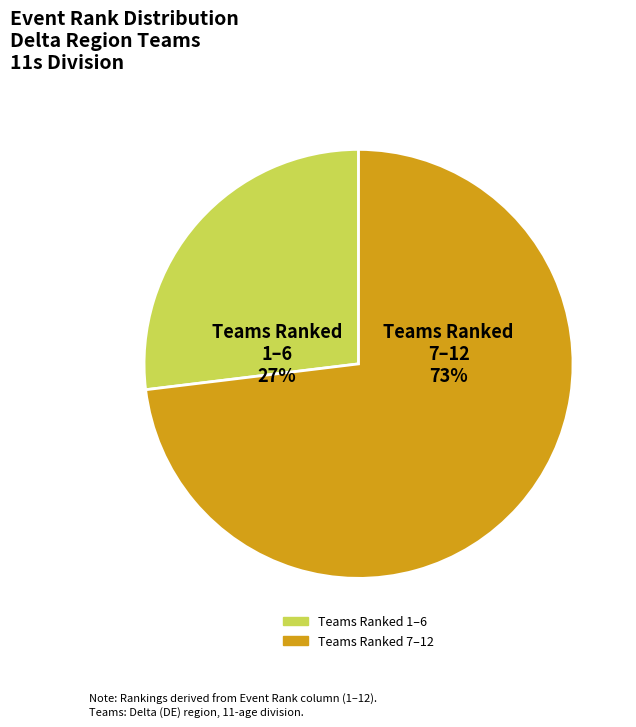

To the nearest percent, what is the difference between the largest and smallest slice percentages?

46%